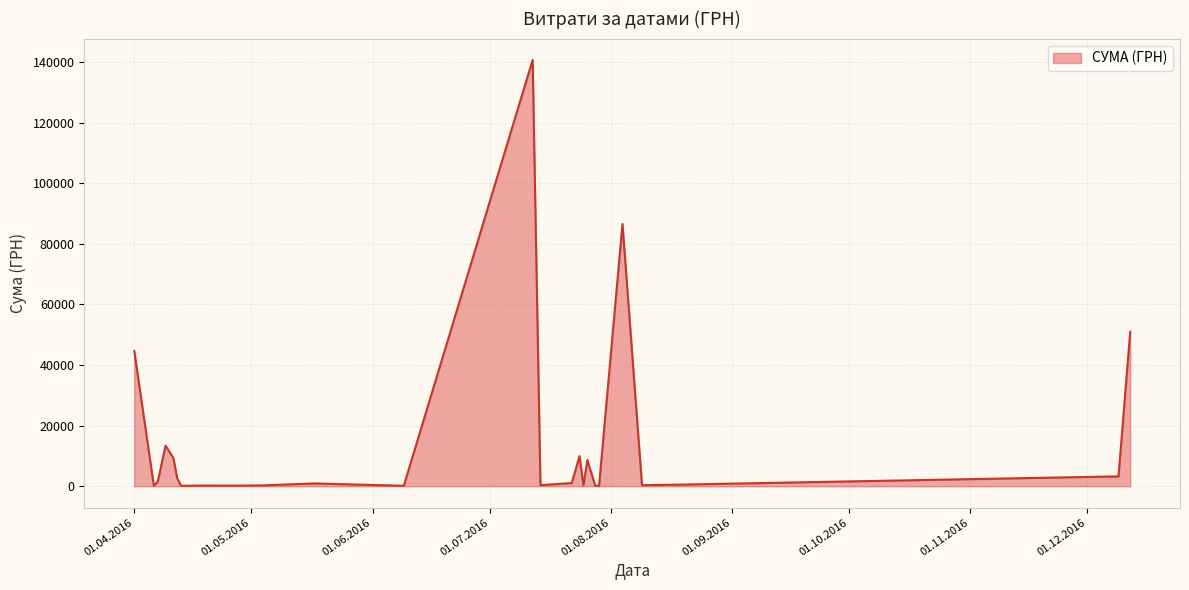

What is the greatest value displayed?

140706.2